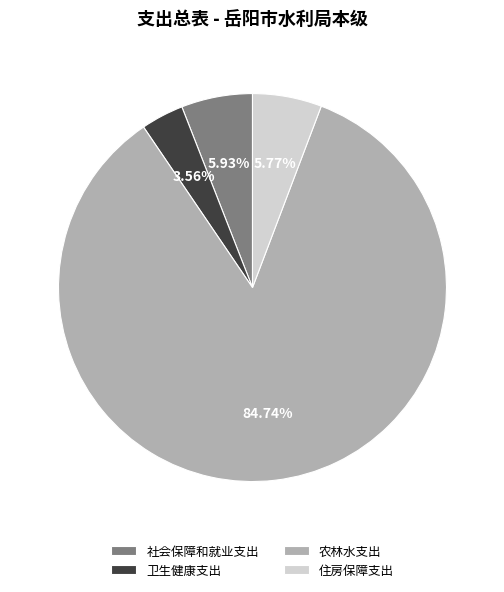

Do 社会保障和就业支出 and 卫生健康支出 together represent more than half of the pie?

No